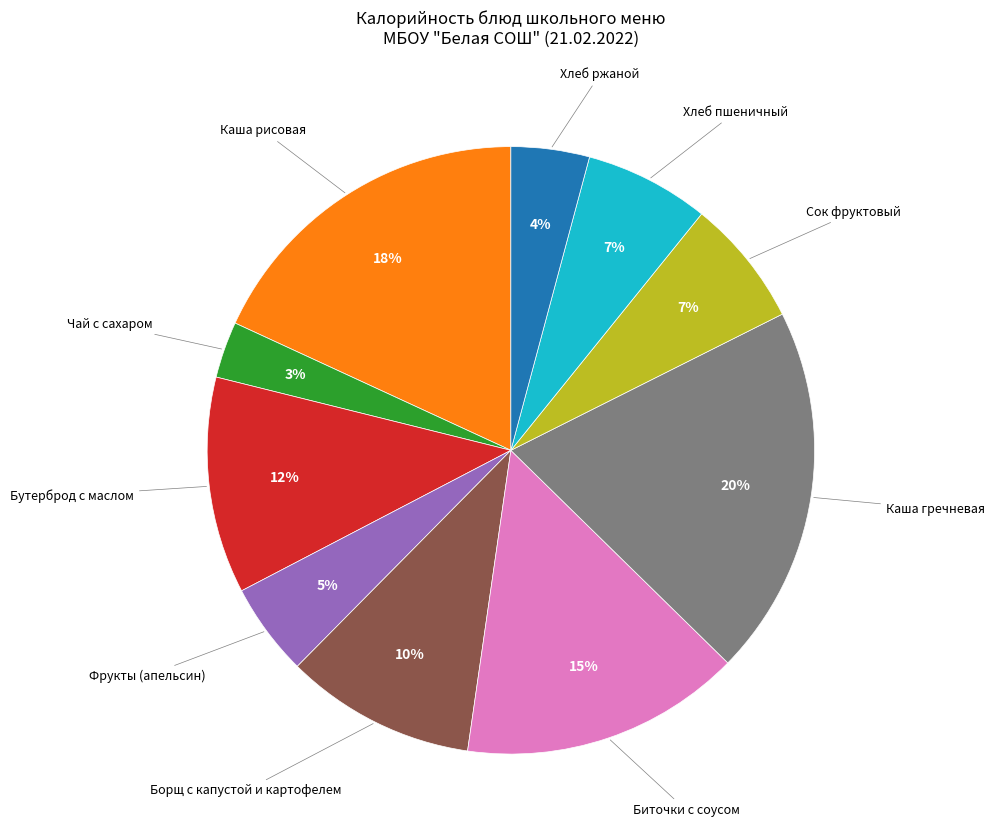

Is there any slice that represents more than half of the pie?

No